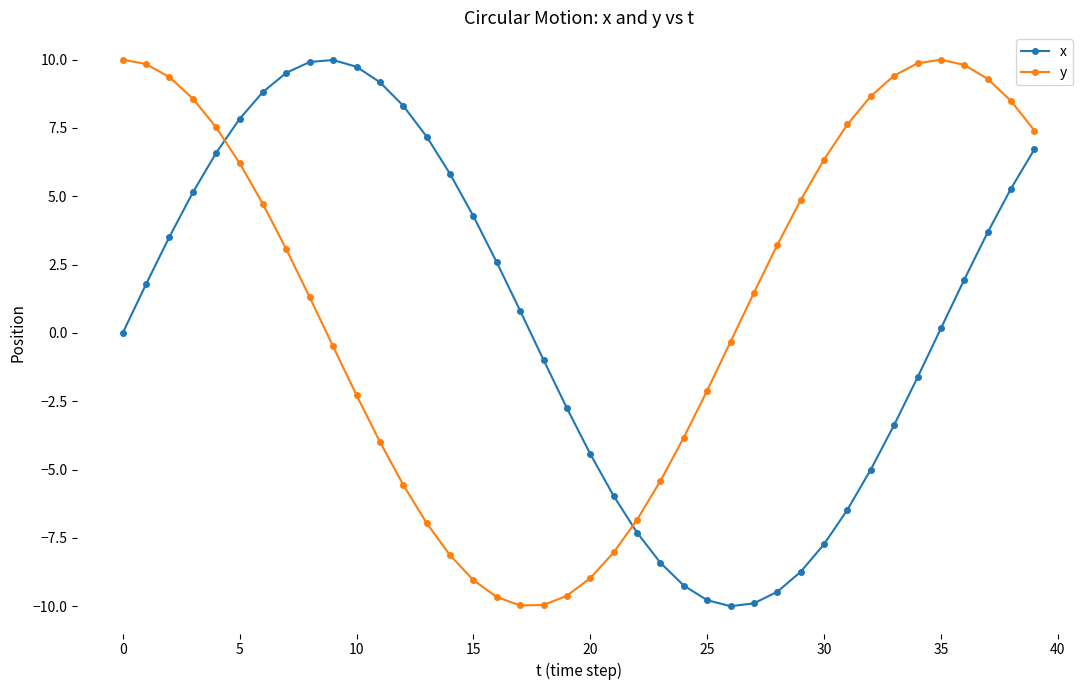

What is the difference between the maximum and minimum values in the y series?

20.0